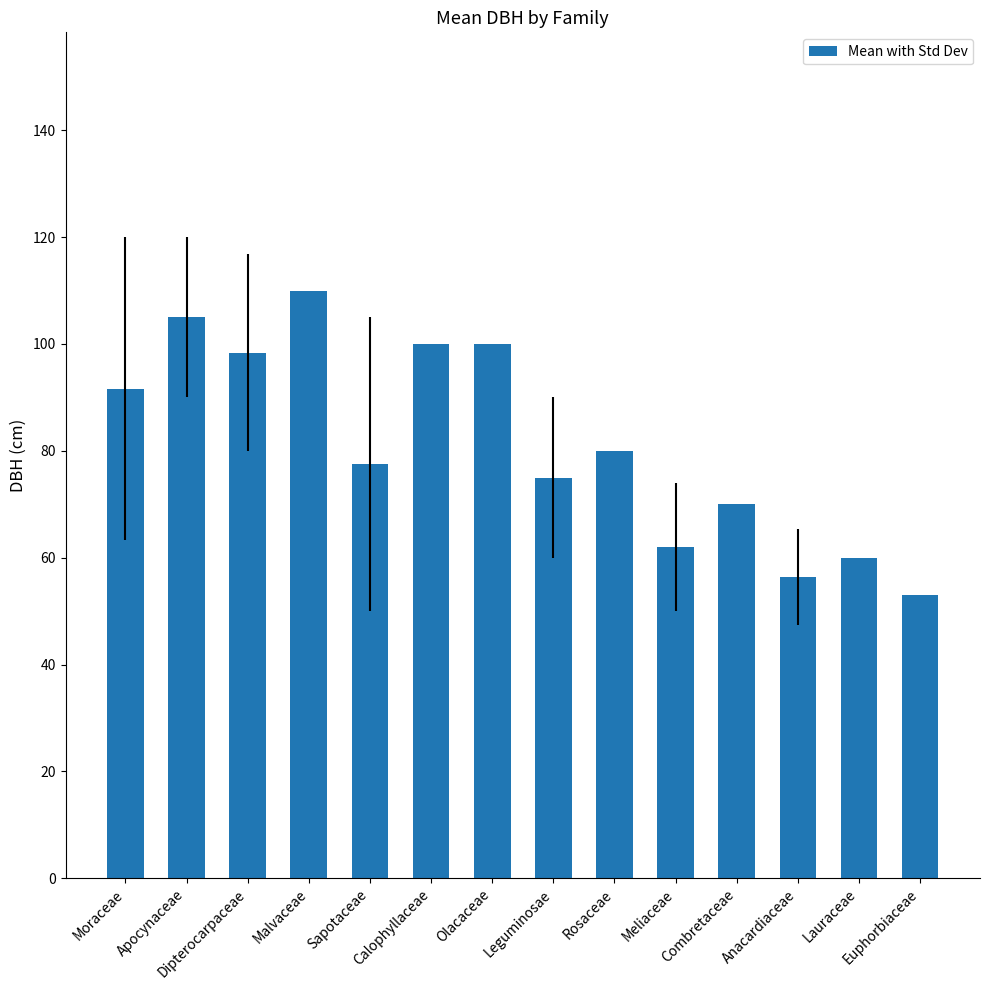

Does the chart contain any negative values?

No